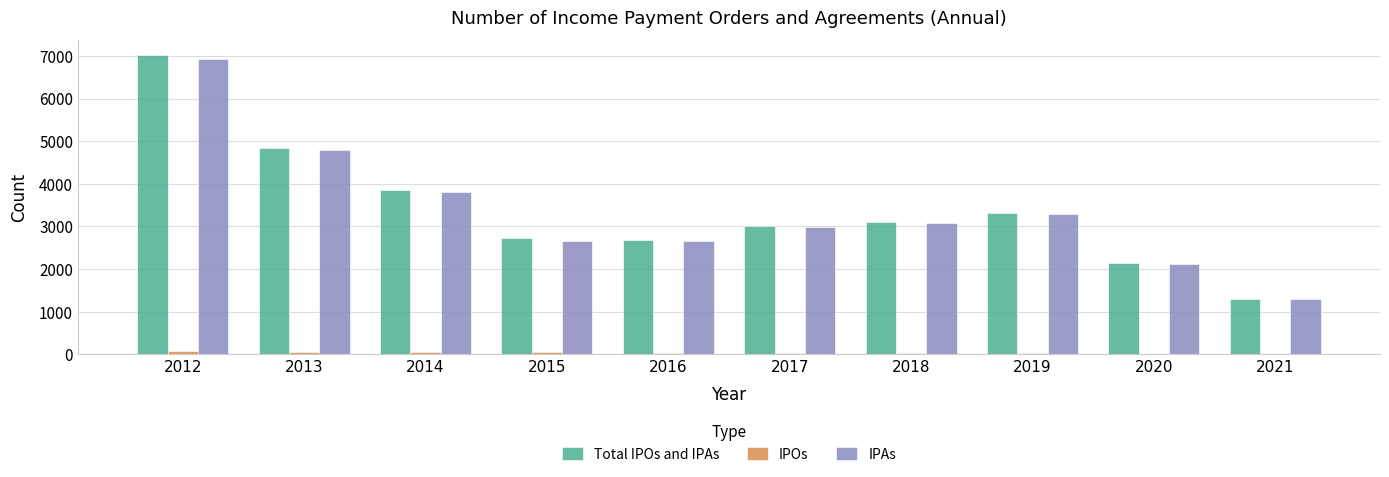

True or false: IPOs has a value of 25 at 2016.

True